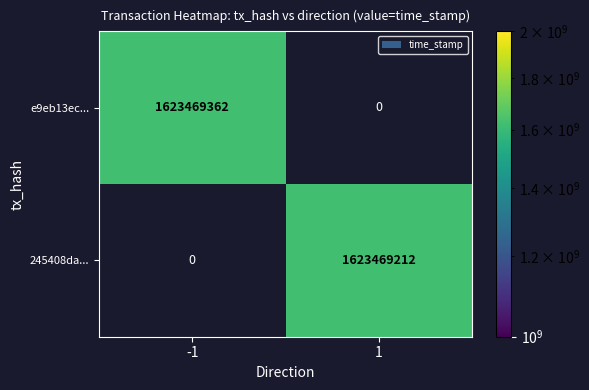

Rank the series at direction from lowest to highest value.

e9eb13ec254e5e821fba2b11c640d9448e3d0e9, 245408da9f08b702a3b9533bb914eea6440ec84